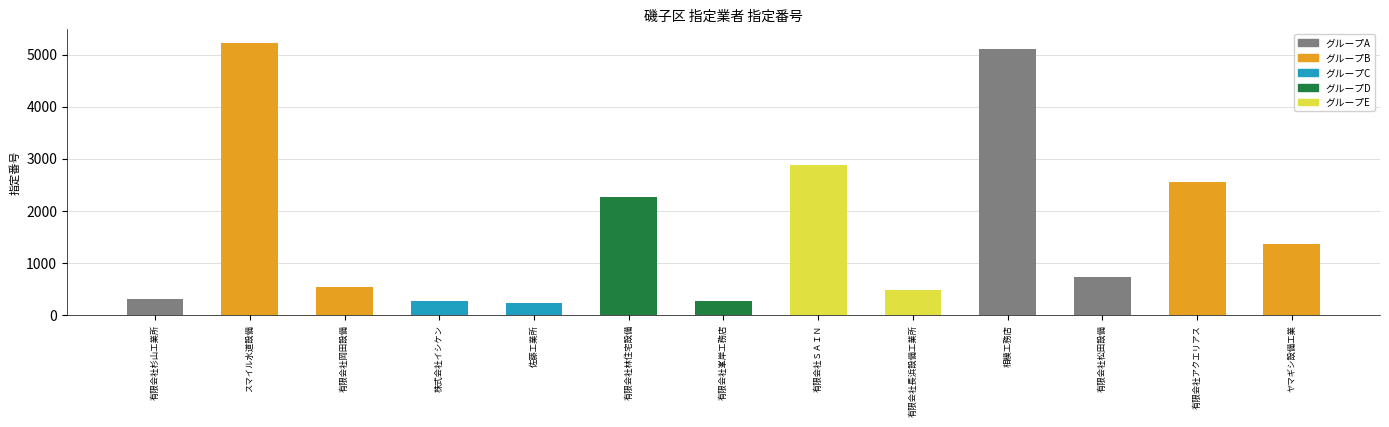

What is the label of the 10th bar from the right?

株式会社イシケン